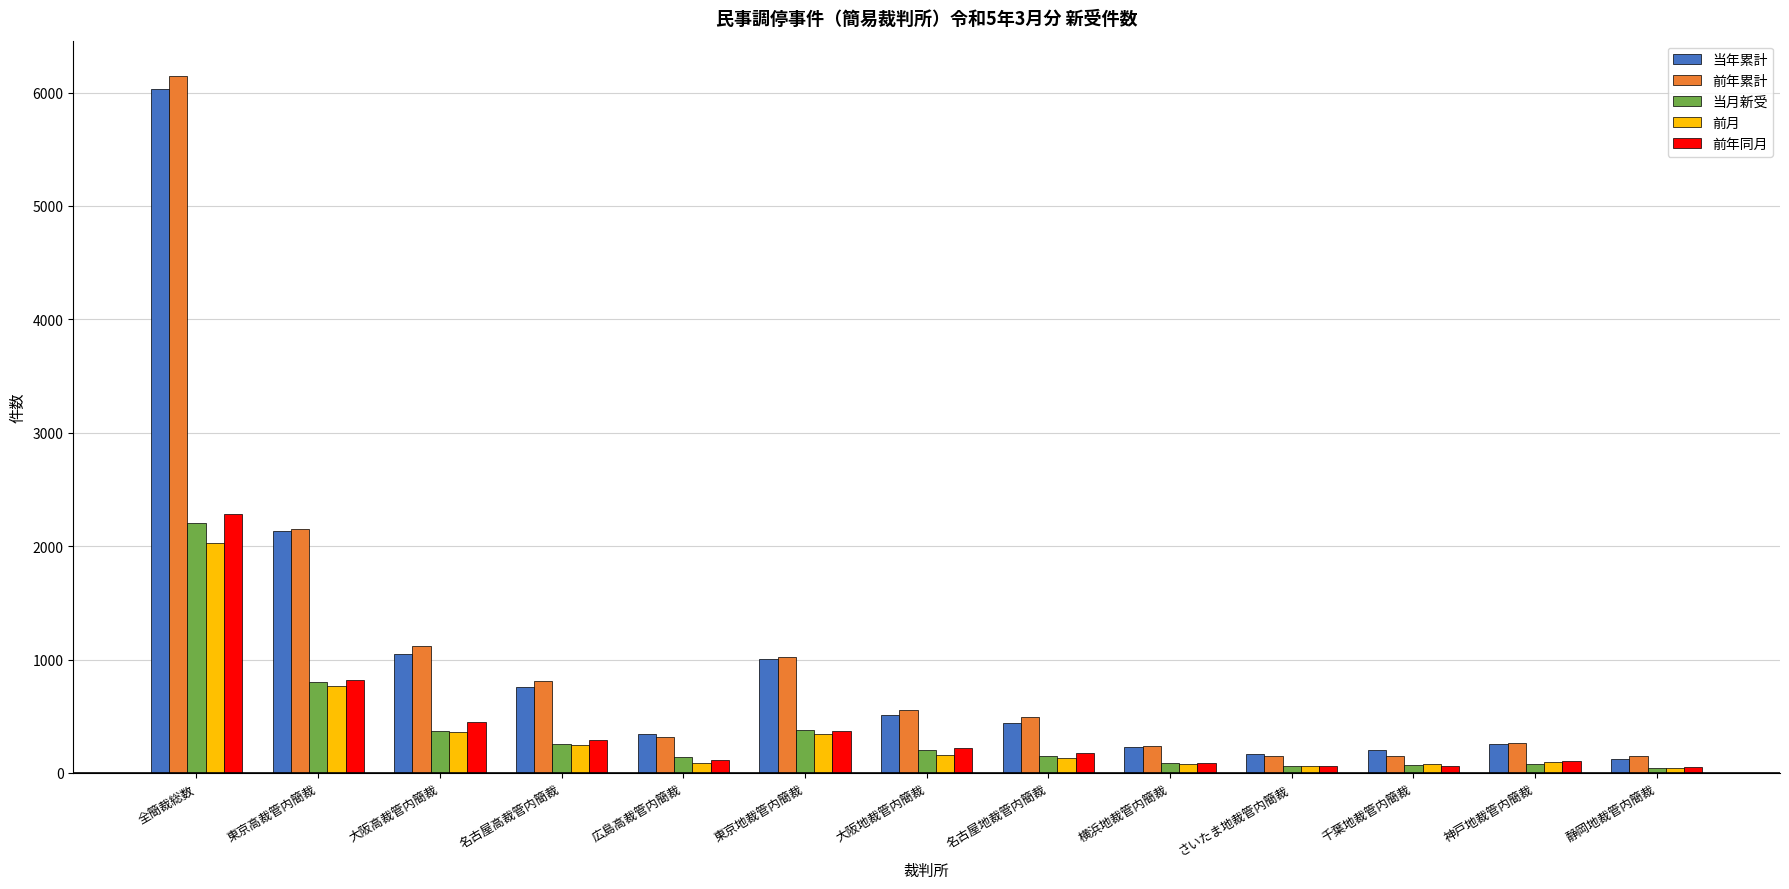

At how many categories does at least one series exceed 4079?

1